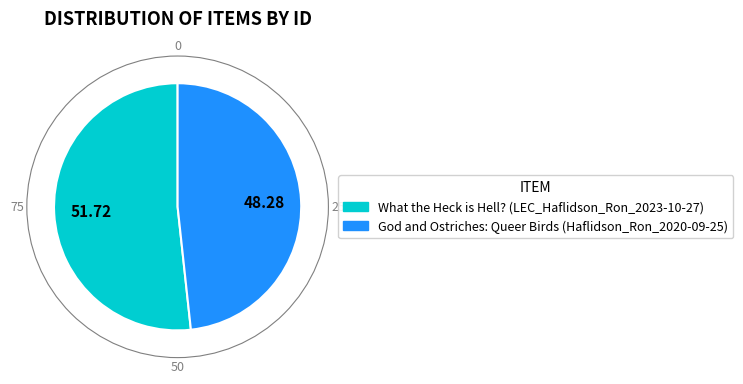

Rank the categories by value from lowest to highest.

God and Ostriches: Queer Birds (Haflidson_Ron_2020-09-25), What the Heck is Hell? (LEC_Haflidson_Ron_2023-10-27)